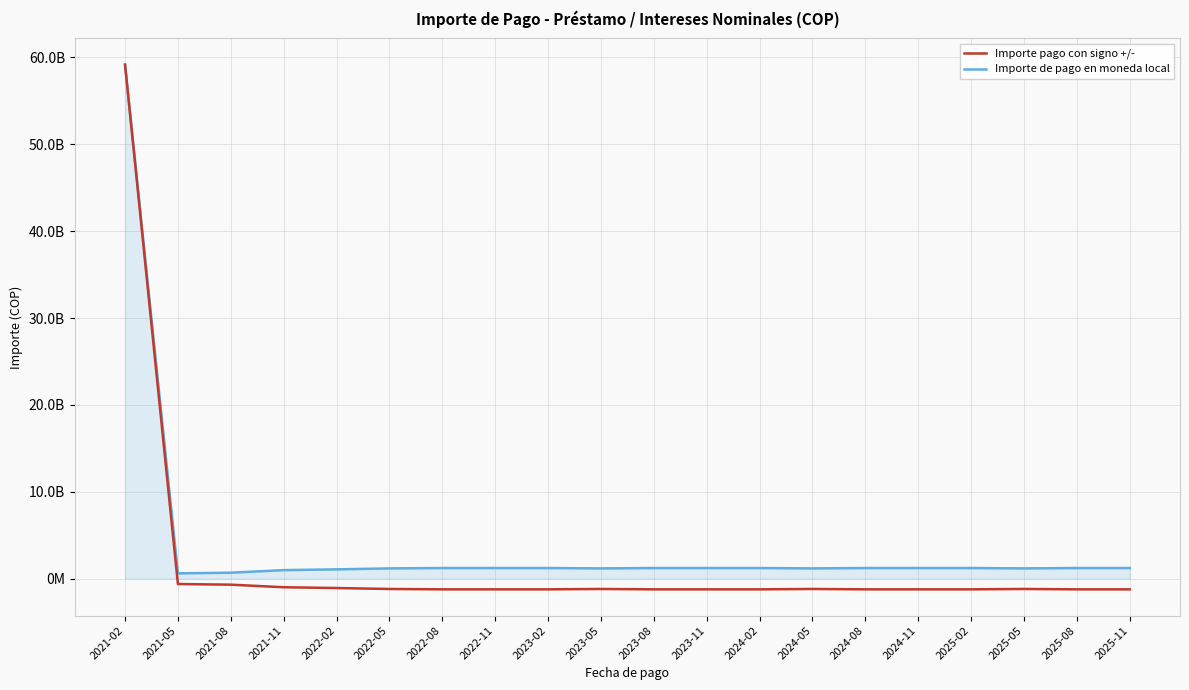

Does the chart display data point markers on the line(s)?

No